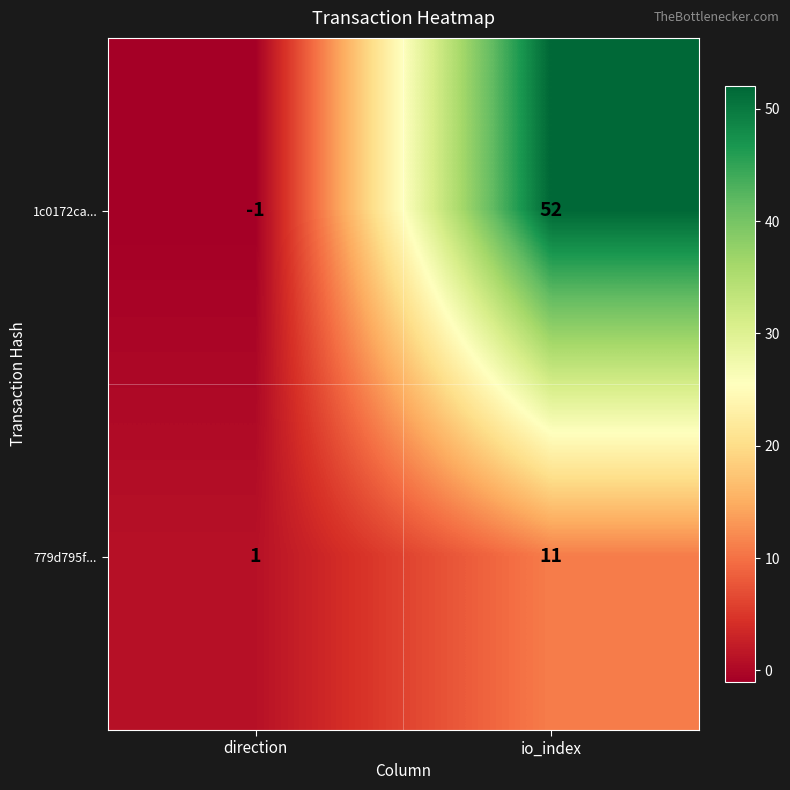

List the labels in order of 779d795f... value, largest first.

io_index, direction